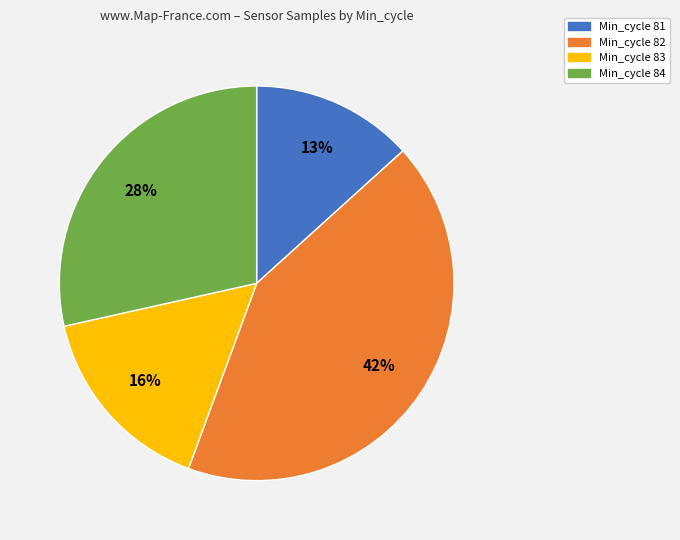

How many segments does this pie chart have?

4